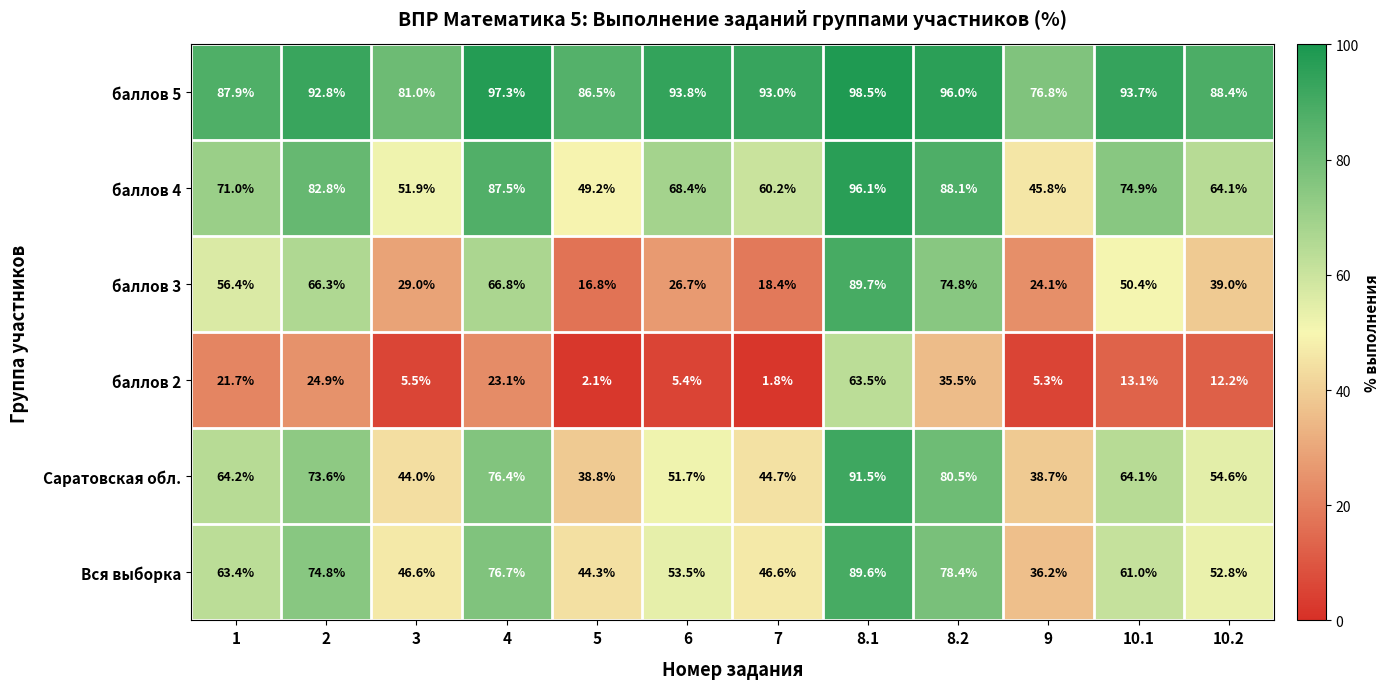

What is the difference between the maximum and minimum values in the баллов 5 series?

21.7